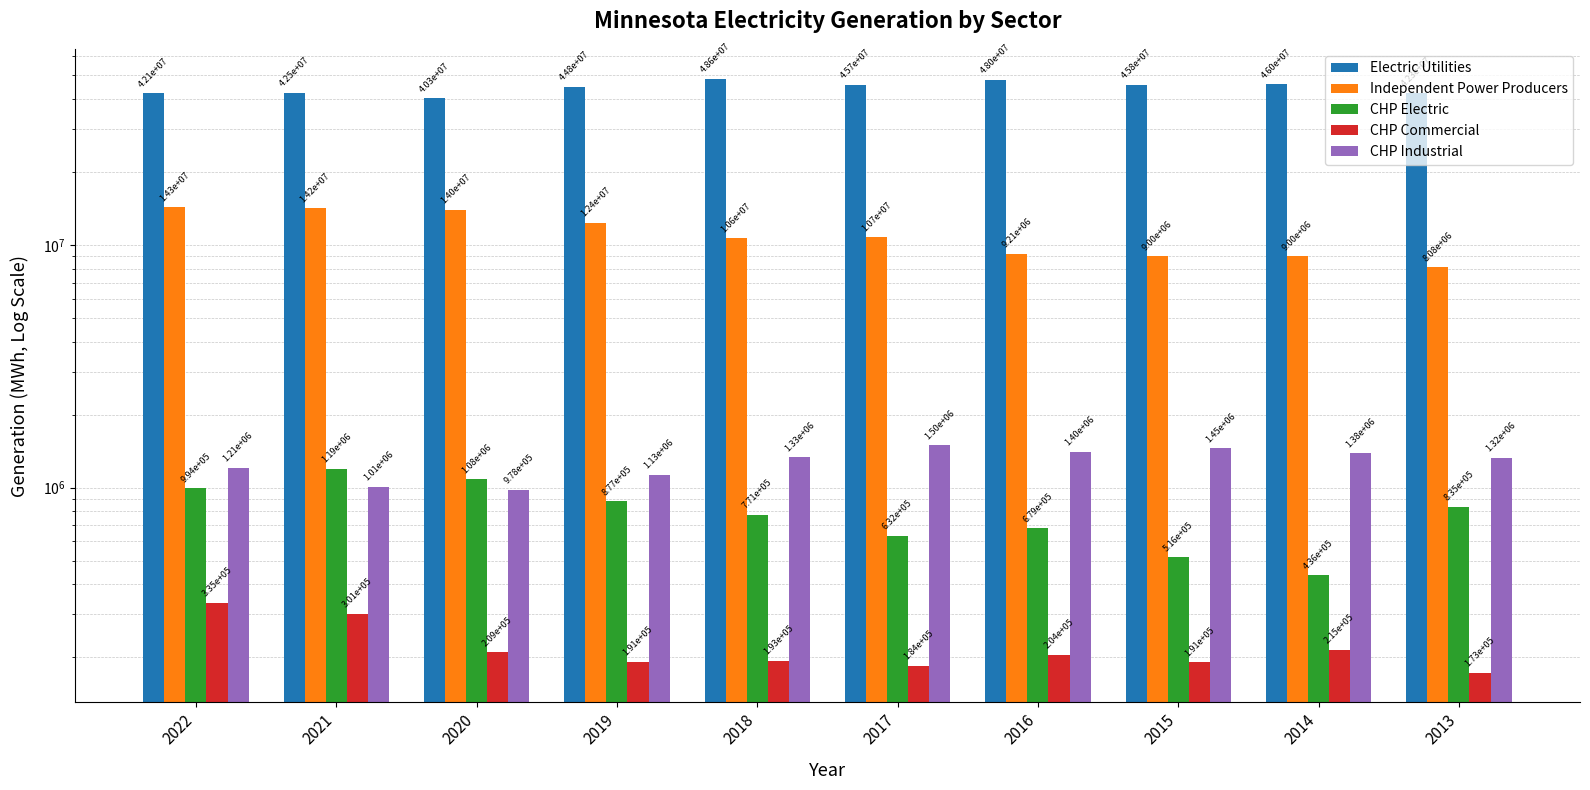

At which label is CHP Industrial closest to 1237284?

2022